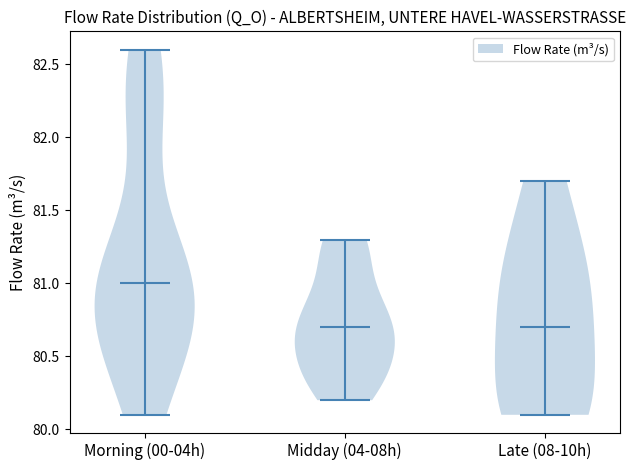

What is the lowest point the violin for Late (08-10h) reaches on the y-axis? The values are not printed on the chart, so give them approximately, as read against the axis.

80.1